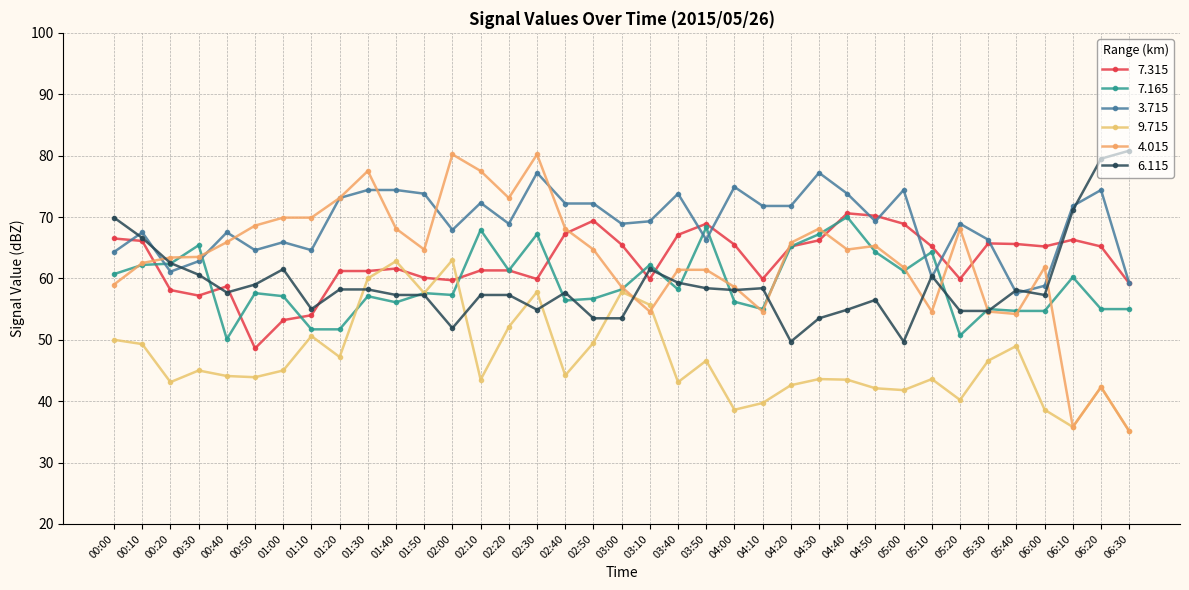

At which category does the chart reach its minimum across all series?

06:30